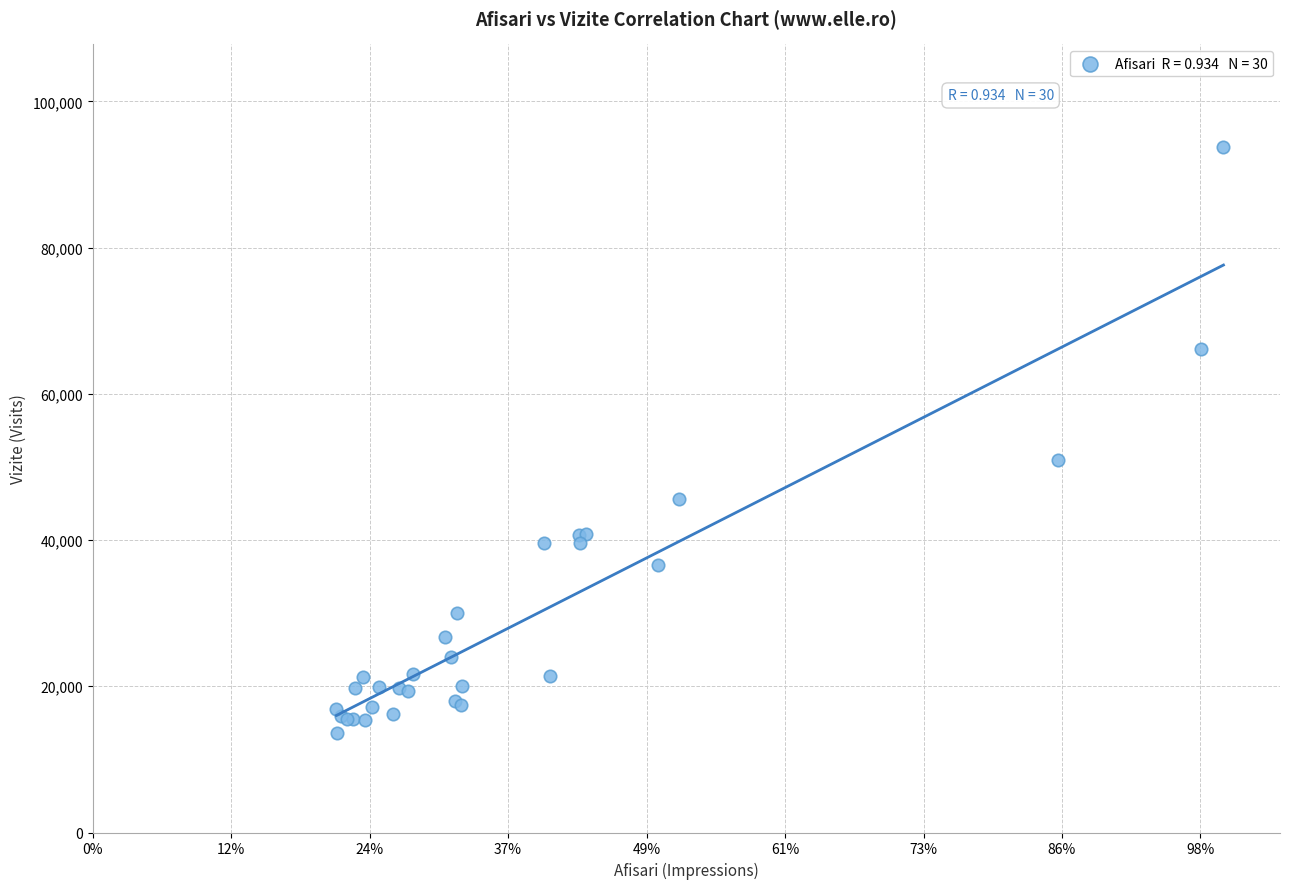

What Y value in the scatter plot is closest to 53670?

50924